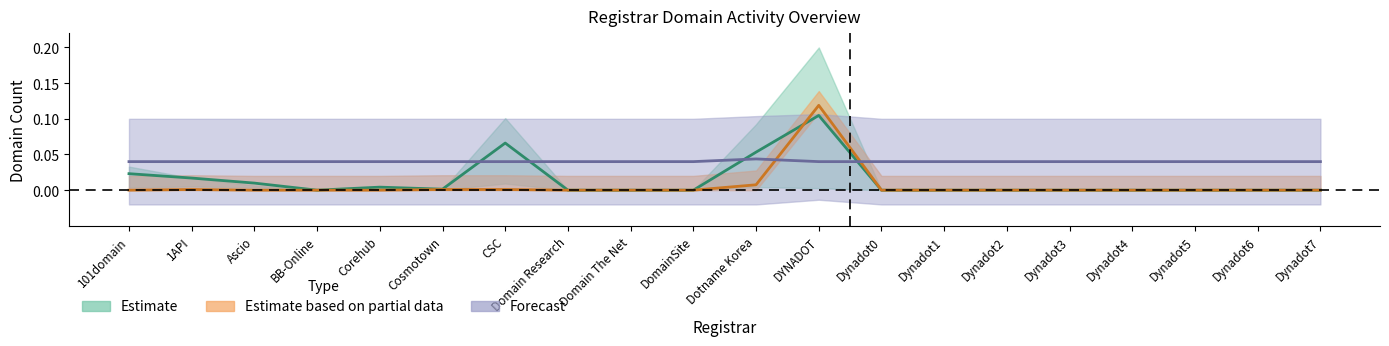

Reading left to right, what are all the values shown in this chart?

total-domains: 0.0	0.0	0.0	0.0	0.0	0.0	0.1	0.0	0.0	0.0	0.1	0.1	0.0	0.0	0.0	0.0	0.0	0.0	0.0	0.0
net-renews-1-yr: 0.0	0.0	0.0	0.0	0.0	0.0	0.0	0.0	0.0	0.0	0.0	0.1	0.0	0.0	0.0	0.0	0.0	0.0	0.0	0.0
attempted-adds: 0.0	0.0	0.0	0.0	0.0	0.0	0.0	0.0	0.0	0.0	0.0	0.0	0.0	0.0	0.0	0.0	0.0	0.0	0.0	0.0